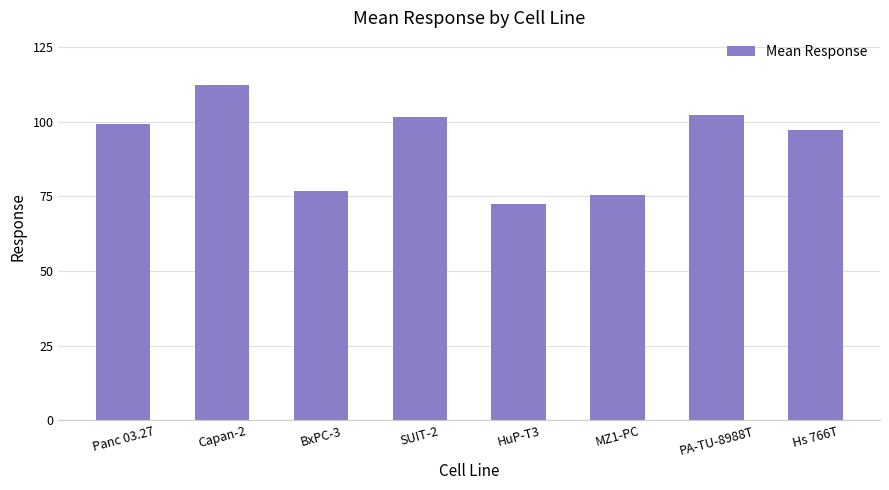

Does the chart contain stacked bars?

No